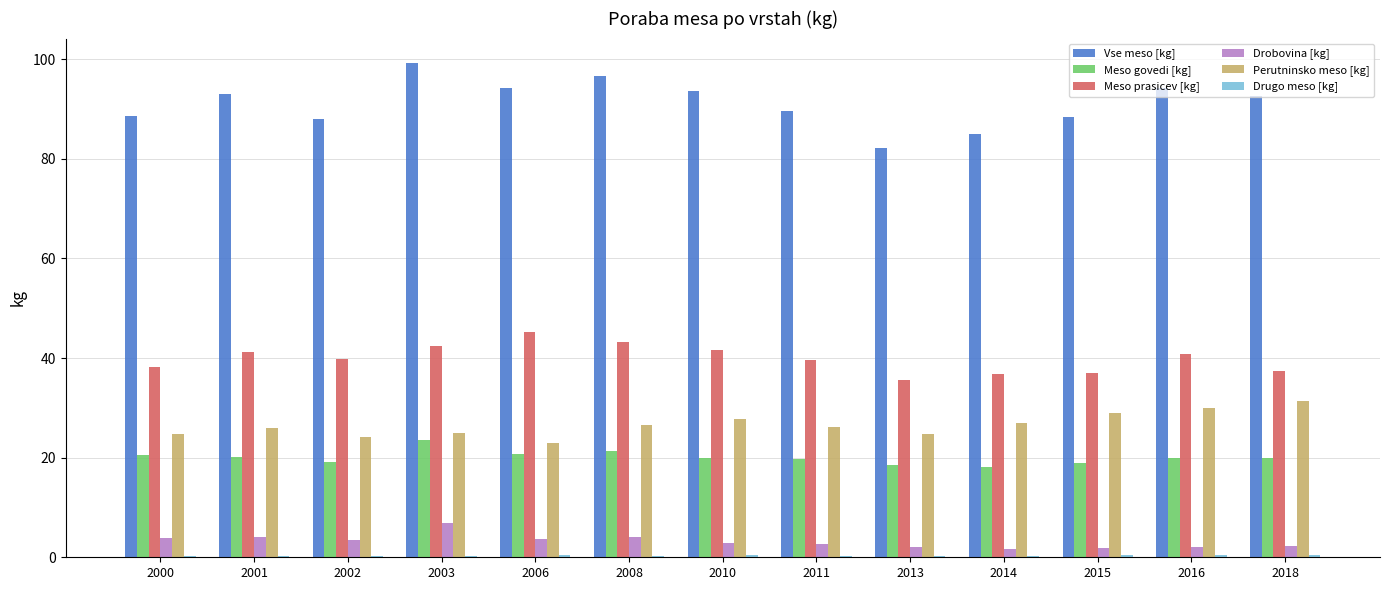

Is it true that Meso govedi [kg] equals 20.7 at 2006?

True